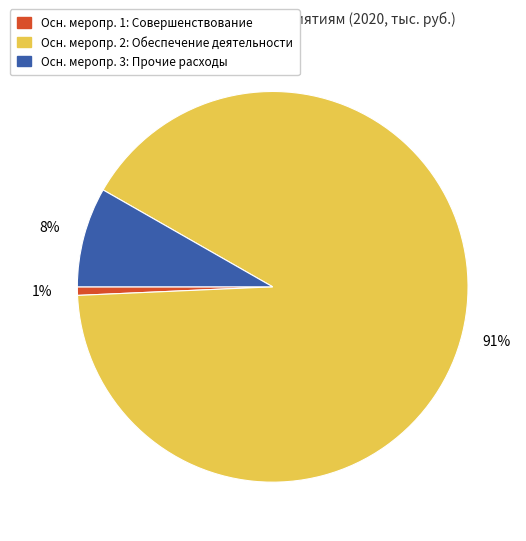

Is there a majority slice in this chart?

Yes